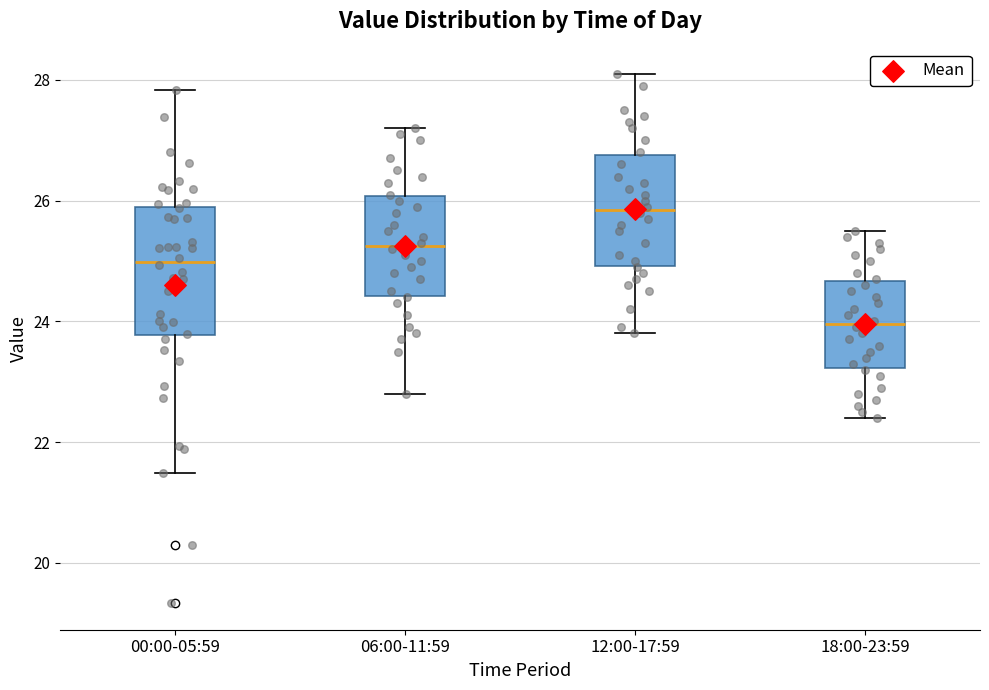

Which box's median line is the lowest?

18:00-23:59